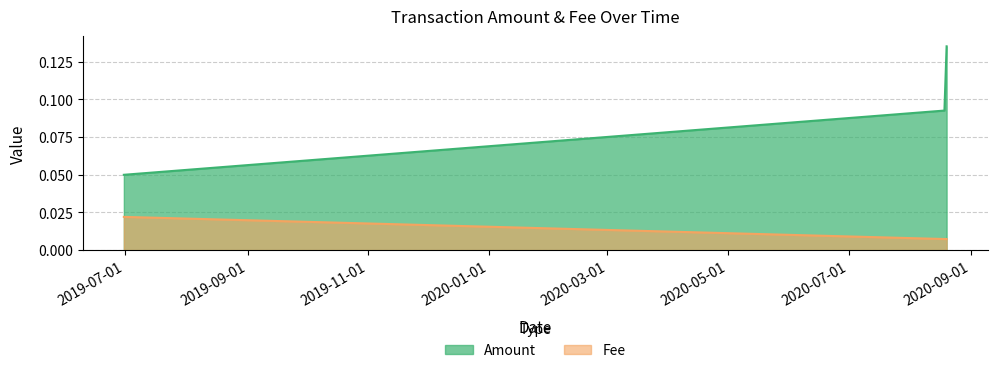

Rank the categories by value from lowest to highest.

2020-08-19 14:30:32, 2020-08-18 11:57:02, 2019-06-30 09:00:12